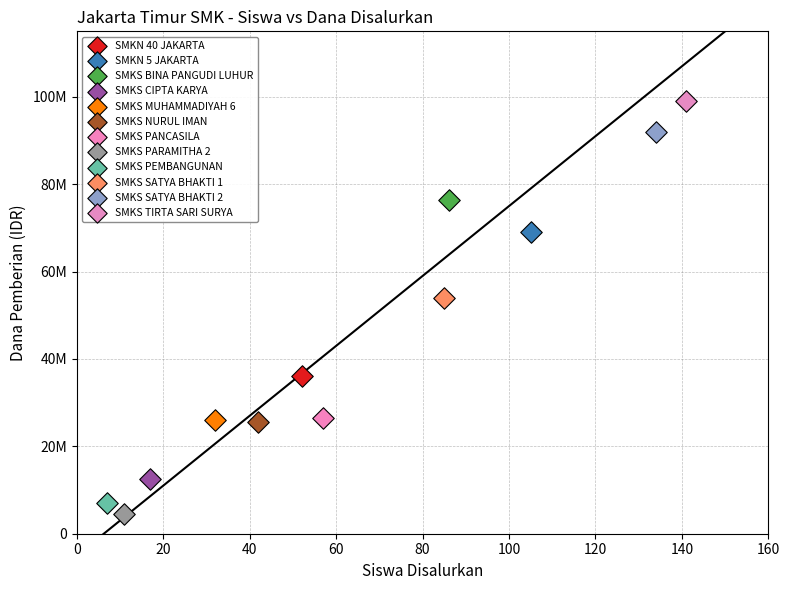

What are all the series names shown in the legend?

SMKN 40 JAKARTA, SMKN 5 JAKARTA, SMKS BINA PANGUDI LUHUR, SMKS CIPTA KARYA, SMKS MUHAMMADIYAH 6, SMKS NURUL IMAN, SMKS PANCASILA, SMKS PARAMITHA 2, SMKS PEMBANGUNAN, SMKS SATYA BHAKTI 1, SMKS SATYA BHAKTI 2, SMKS TIRTA SARI SURYA